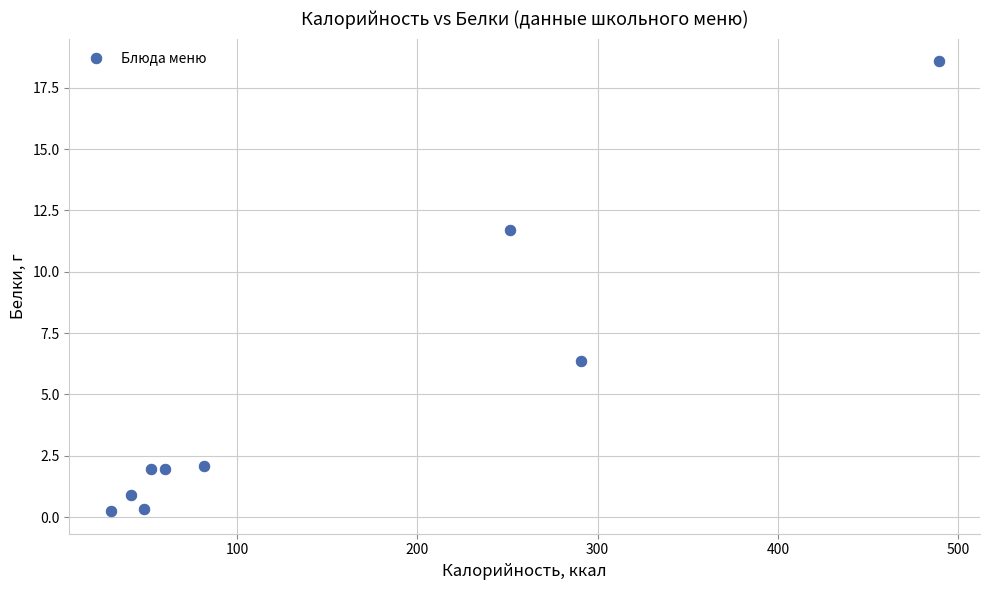

What is the average X value?

149.3